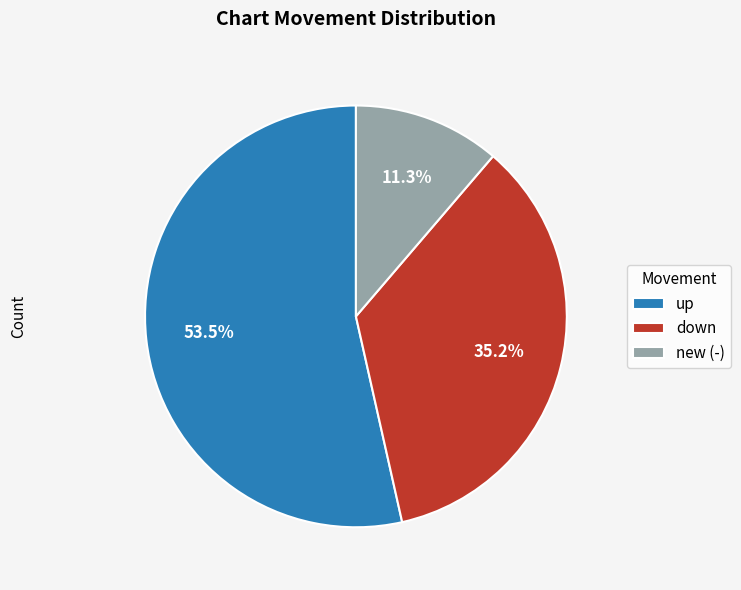

Does any single category account for the majority?

Yes